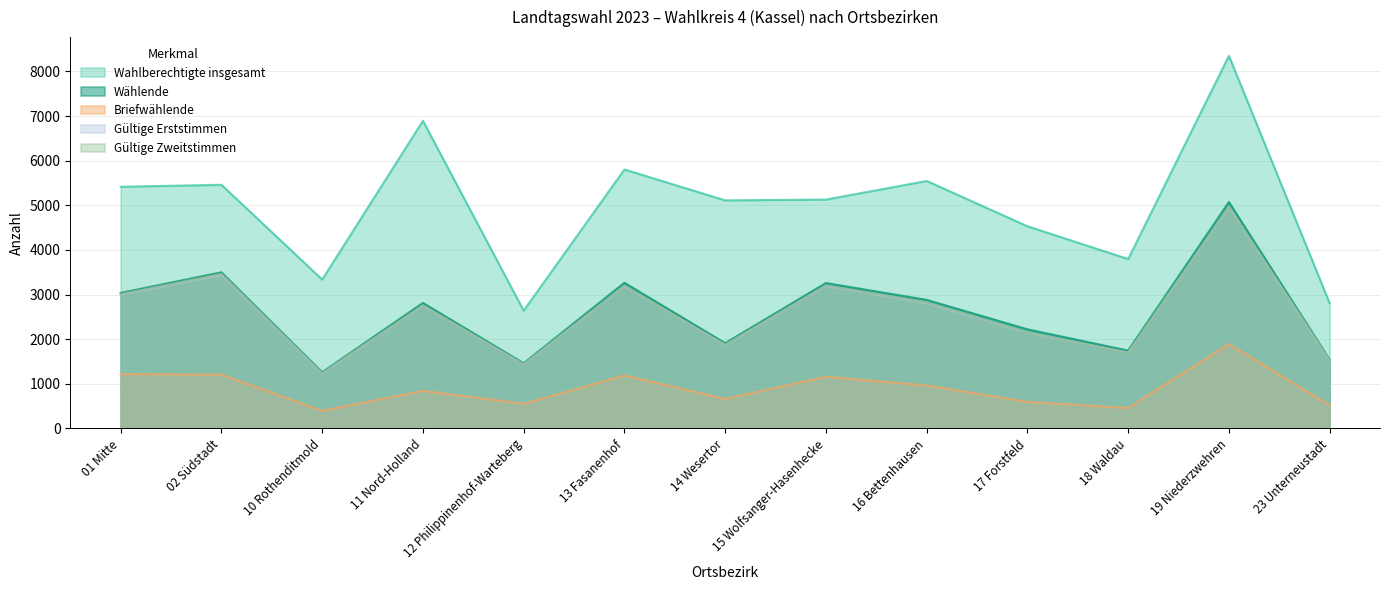

In Wahlberechtigte insgesamt, how many points are lower than both neighbors (excluding endpoints)?

4